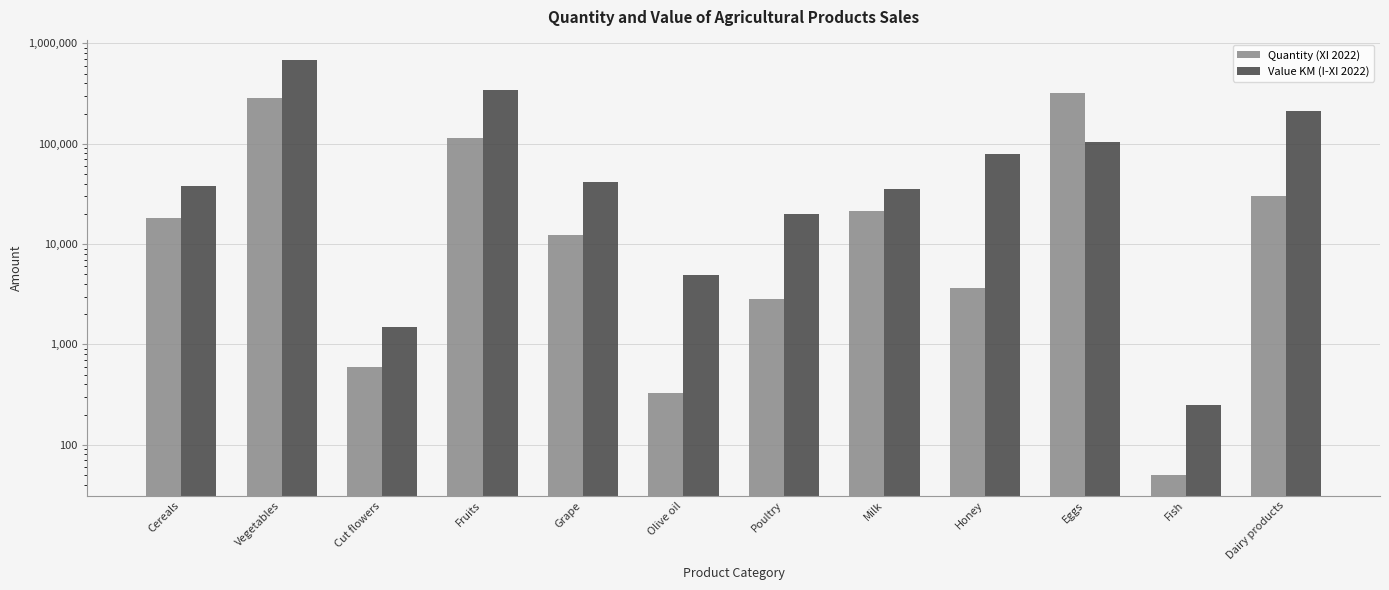

Are the bars grouped side by side (vs. stacked)?

Yes